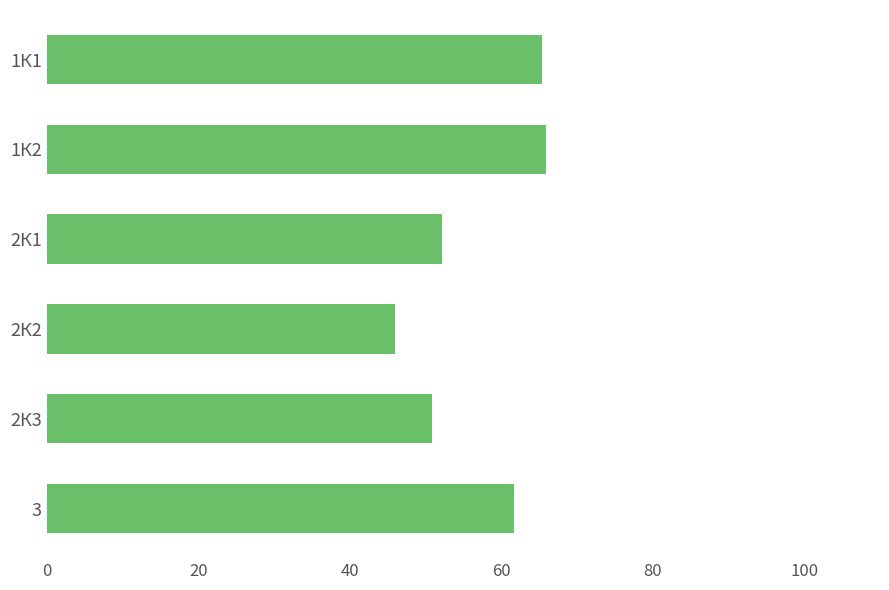

Is it true that the value at 1К1 is 65.4?

True